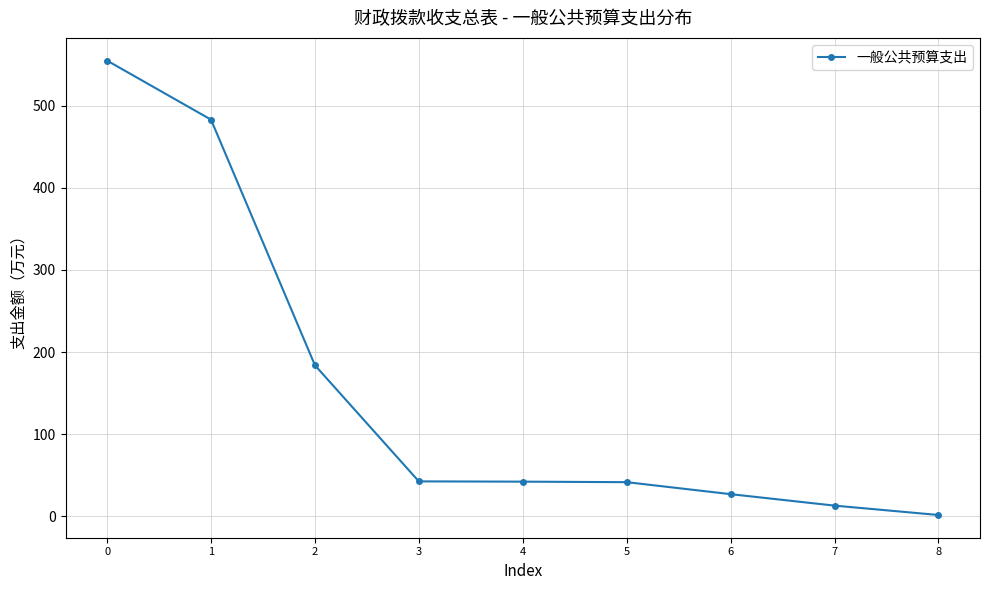

What is the average value?

154.4